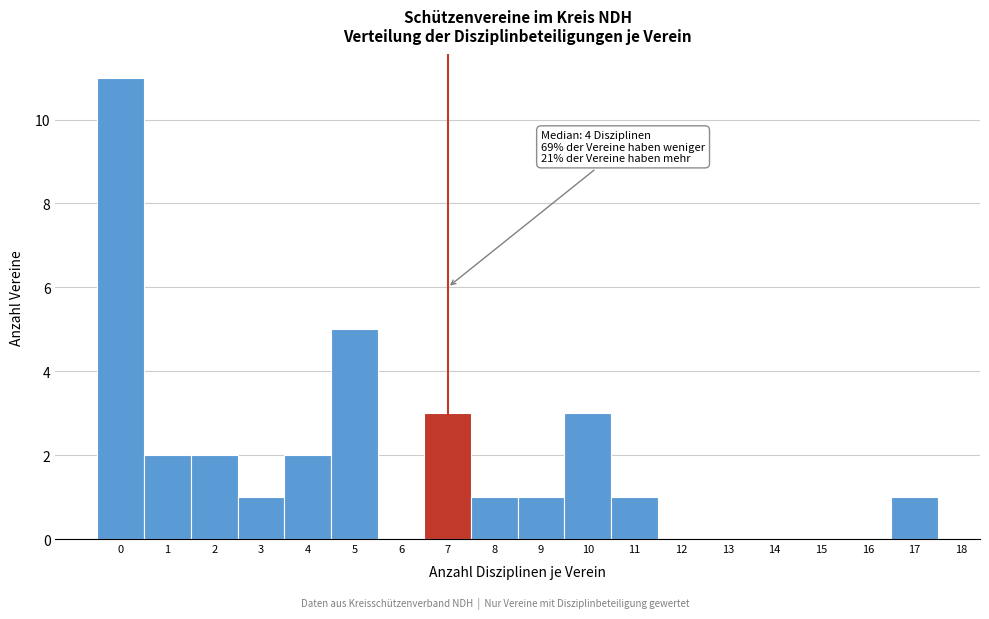

Which range on the x-axis has the tallest bar?

-0.5 to 0.5